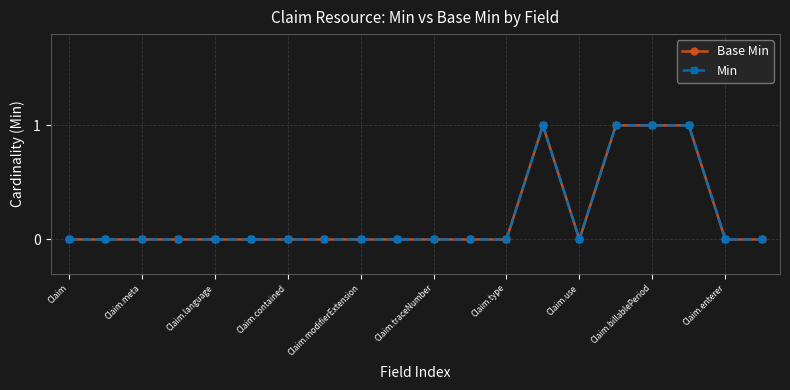

True or false: Base Min and Min cross at least once.

False